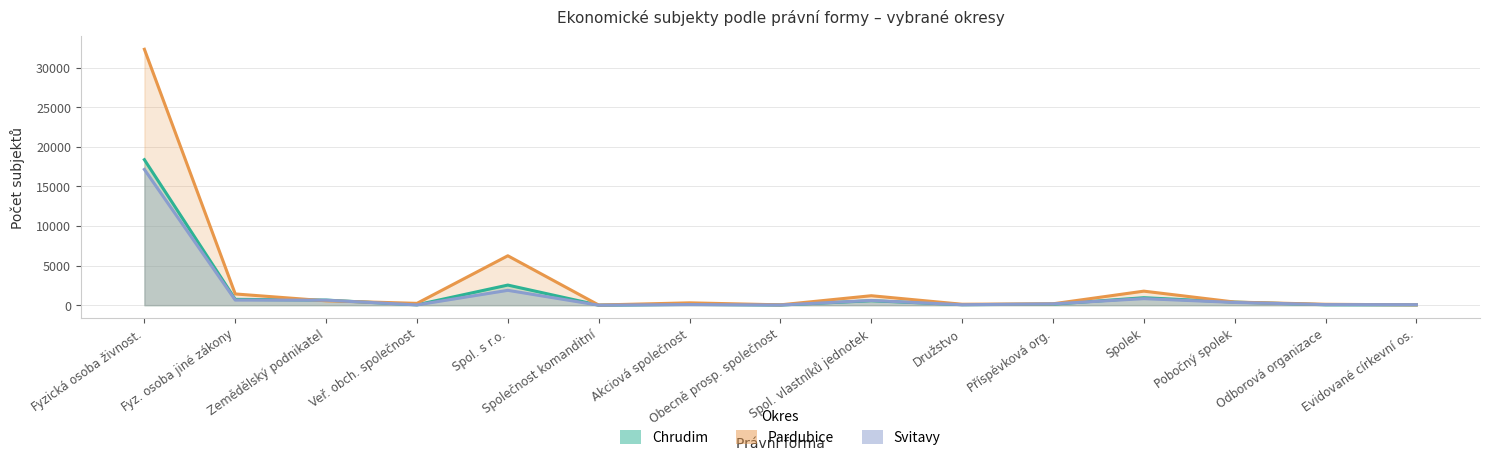

What are all the series names shown in the legend?

chrudim, pardubice, svitavy